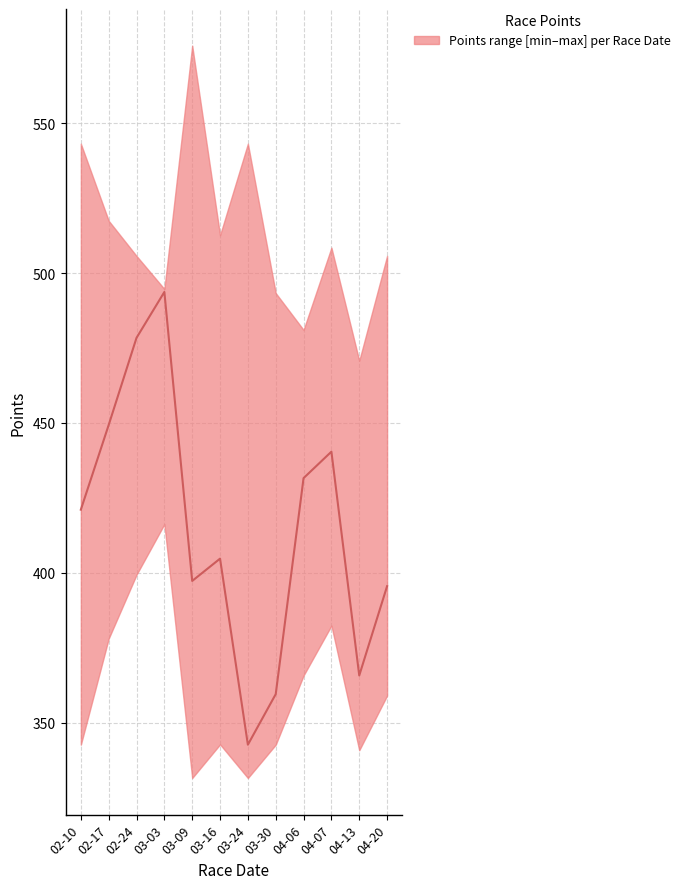

List the labels in order of value, smallest first.

03-24, 03-30, 04-13, 04-20, 03-09, 03-16, 02-10, 04-06, 04-07, 02-17, 02-24, 03-03